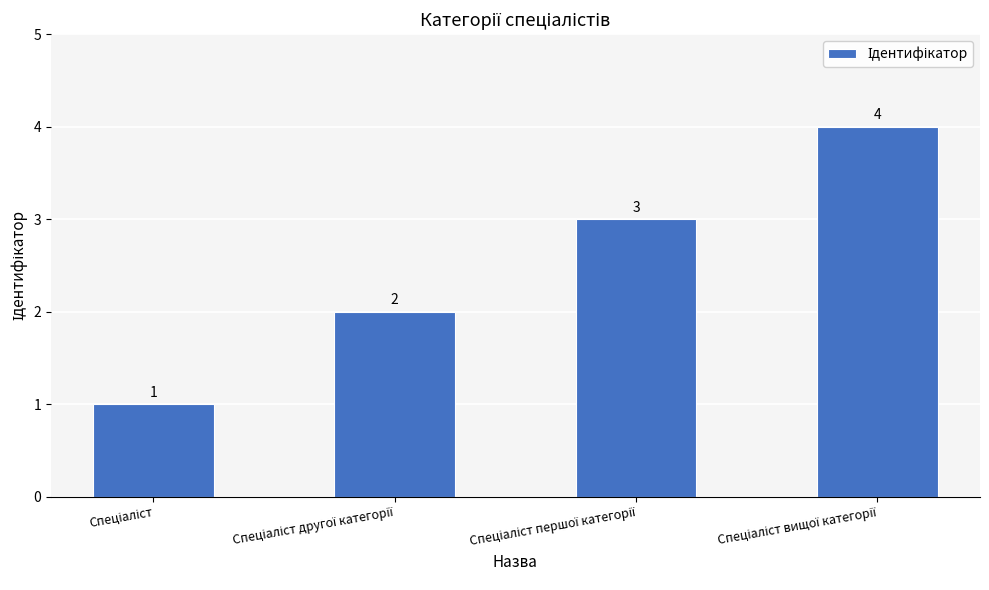

What is the value of the 2nd bar from the left?

2